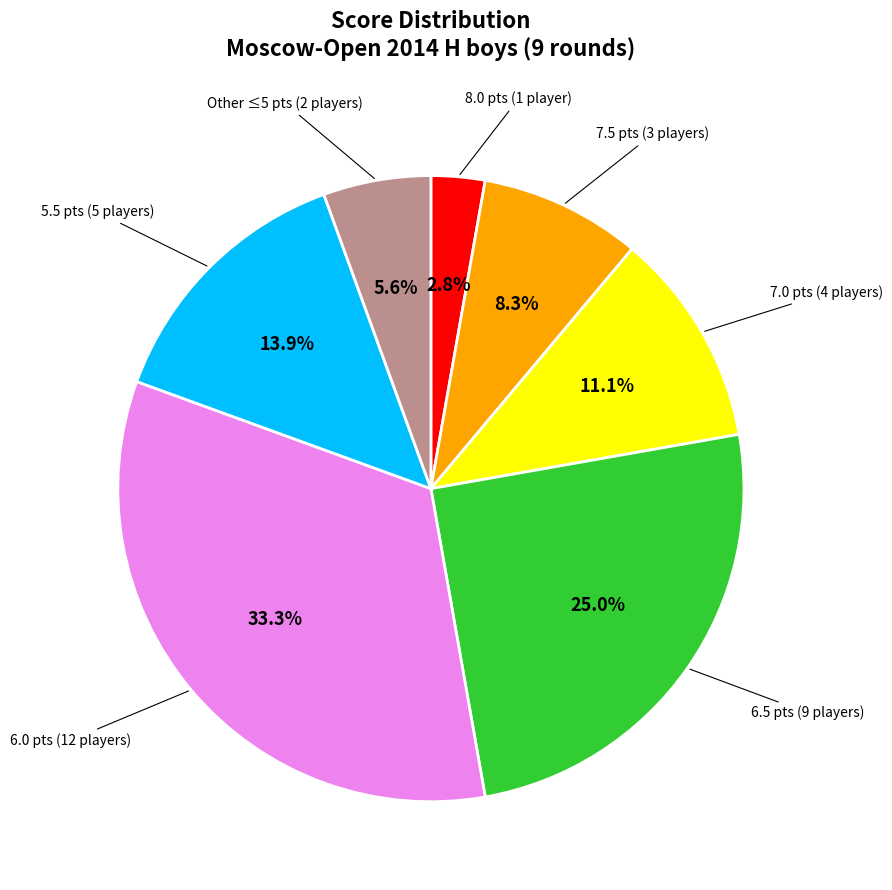

Does any single category account for the majority?

No